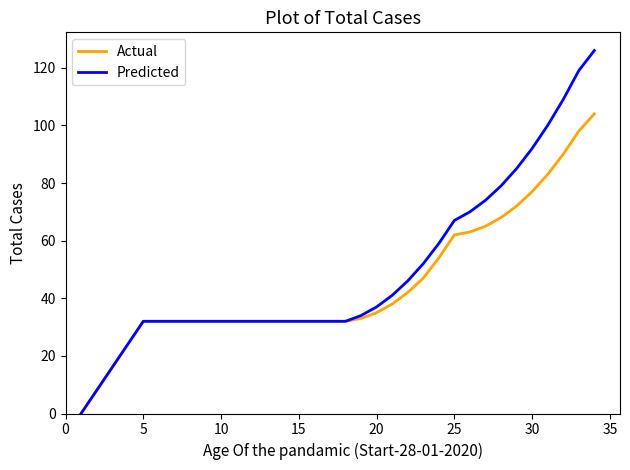

Does the chart display data point markers on the line(s)?

No